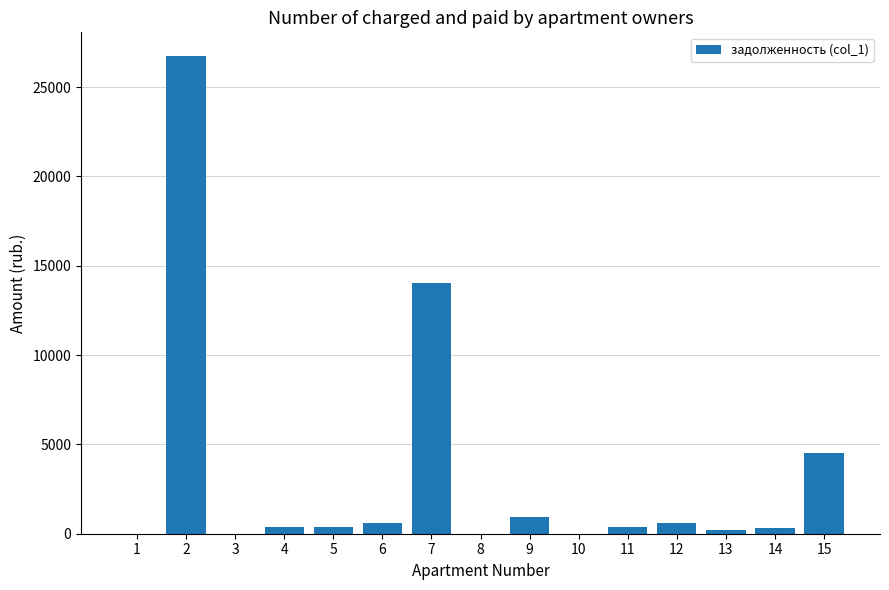

What is the sum of all values?

49180.6